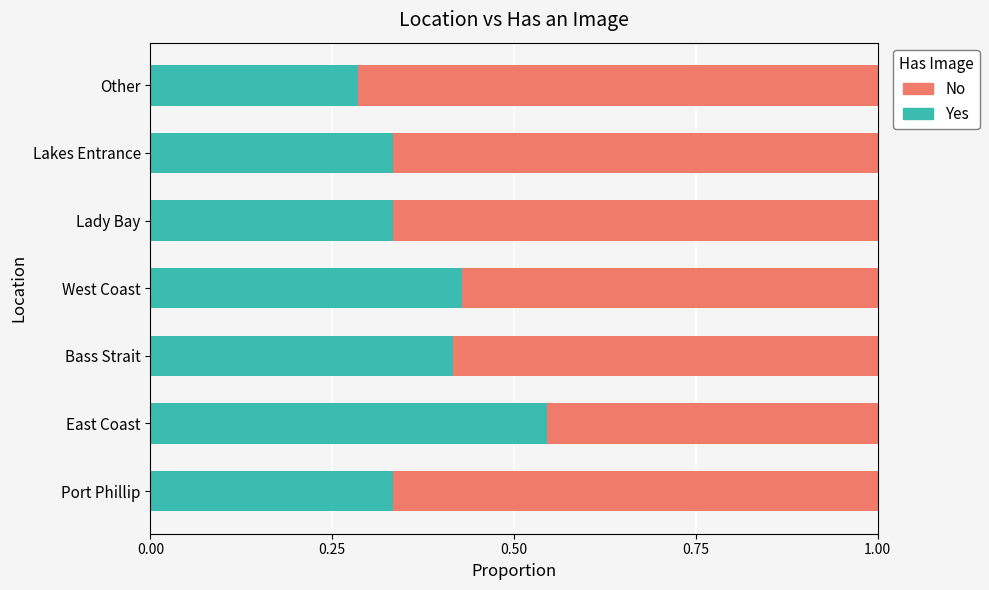

What is the total value across all series at Bass Strait?

1.0